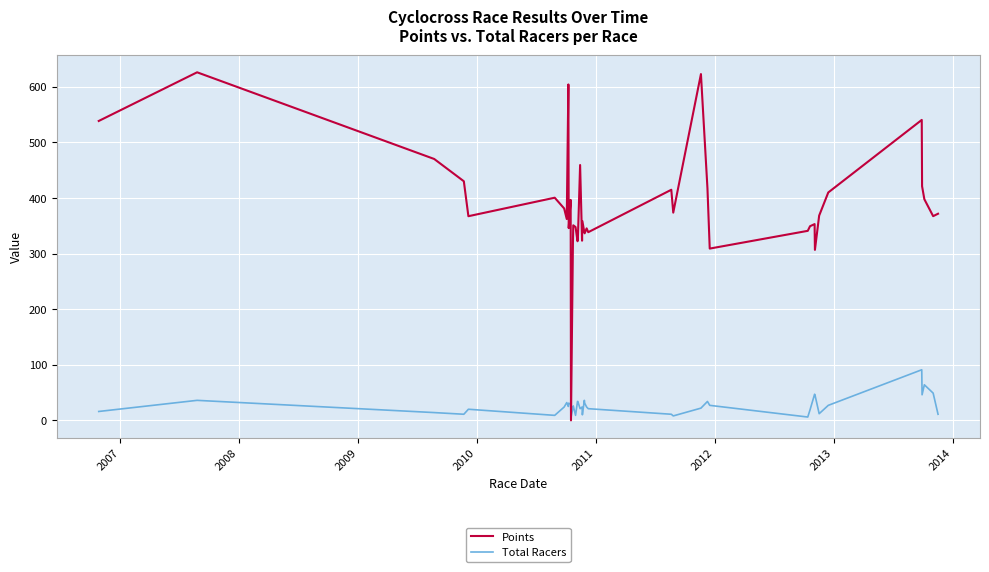

Which series has the largest range (max minus min)?

Points